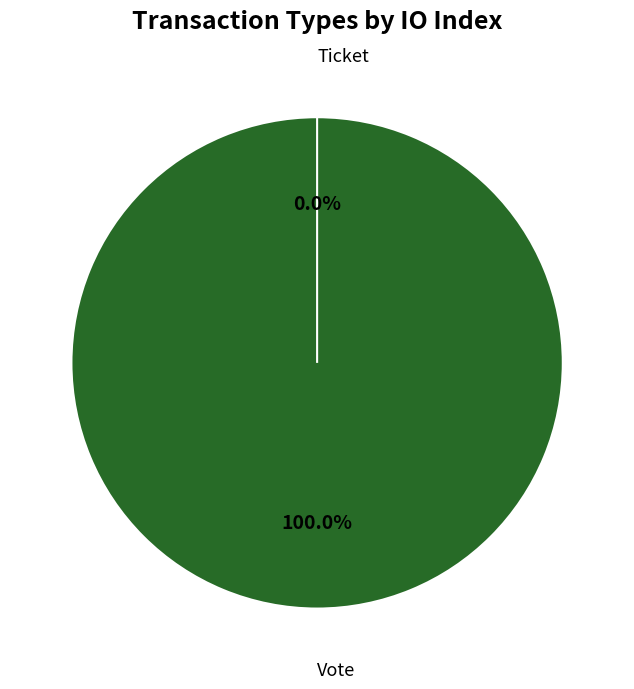

Does Vote represent more than half of the total?

Yes